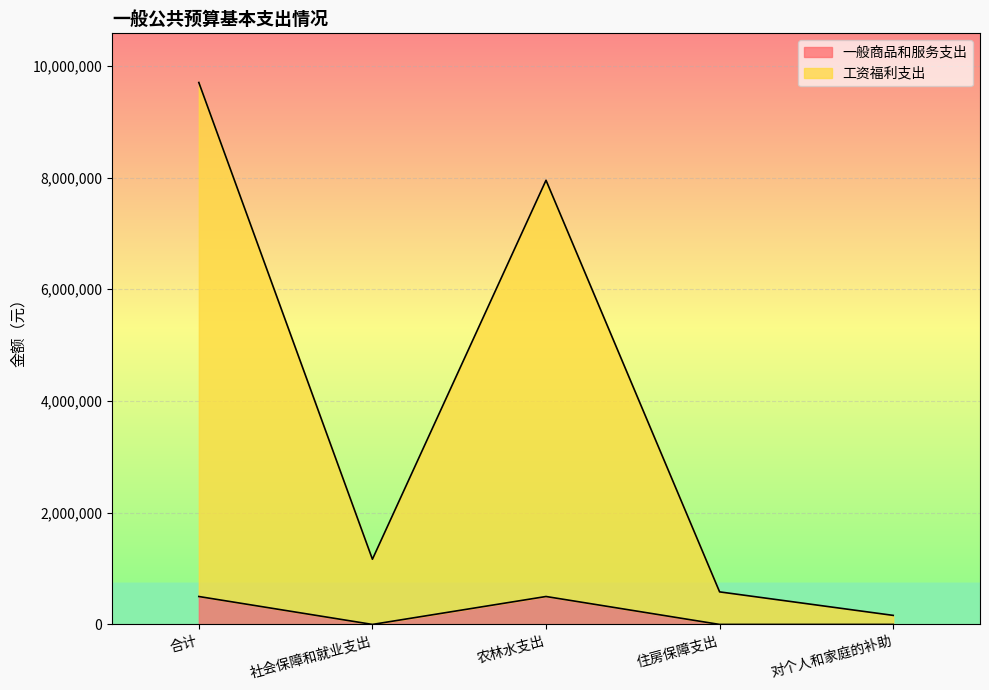

What is the total value across all series at 对个人和家庭的补助?

162000.0